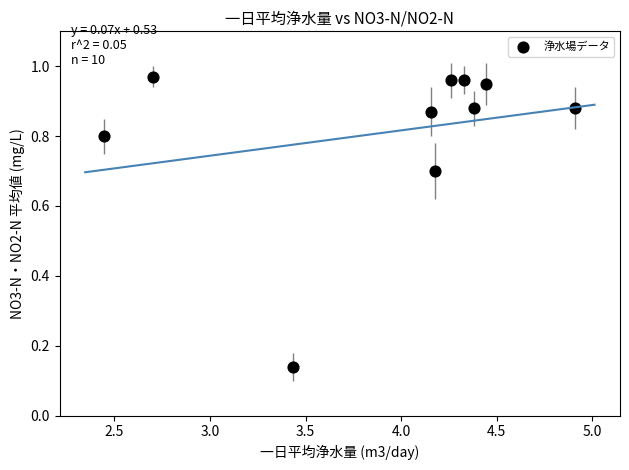

What is the range of X values (max minus min)?

2.5